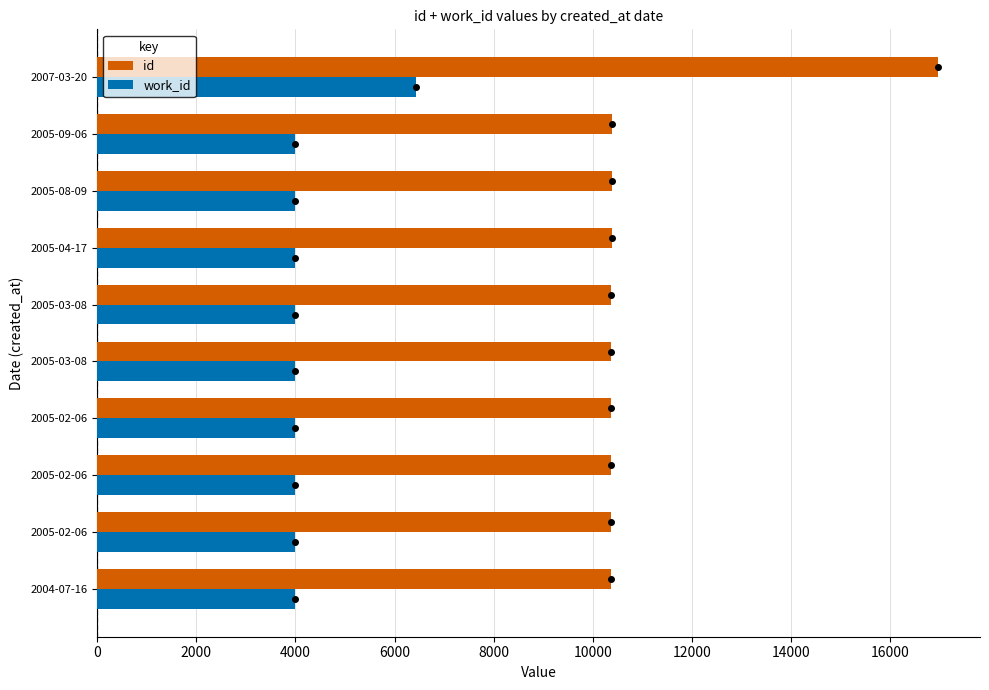

What is the difference between the maximum and minimum values in the id series?

6598